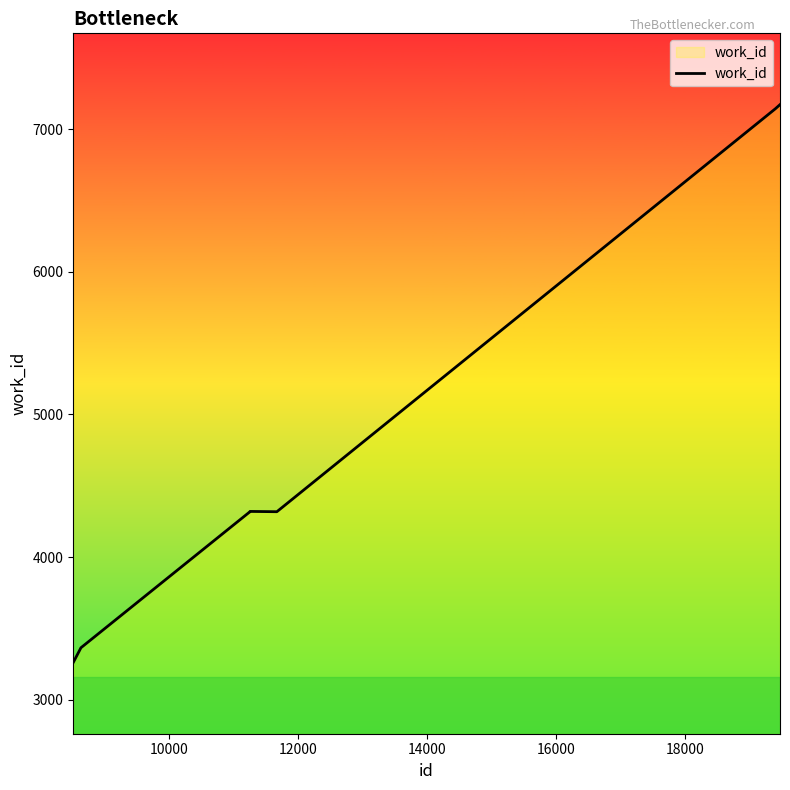

What is the smallest value displayed?

3261